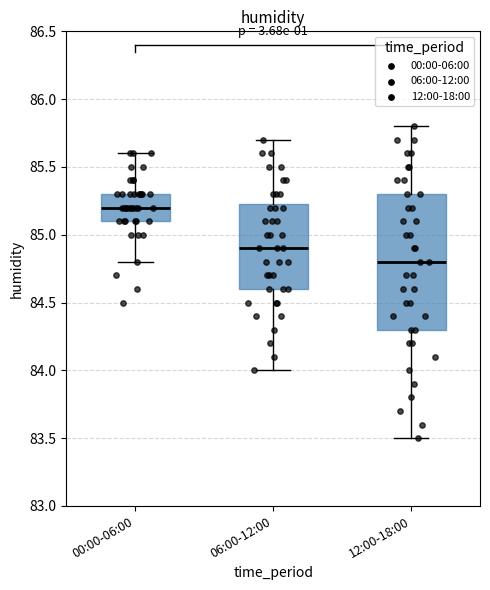

Reading left to right, transcribe this box plot: for each box, give where its median line is, the range the box spans, and where its two whiskers end, as read against the y-axis. The values are not printed on the chart, so give them approximately, as read against the axis.

00:00-06:00: median 85.20, box 85.10 to 85.30, whiskers 84.80 to 85.60
06:00-12:00: median 84.90, box 84.60 to 85.25, whiskers 84.00 to 85.70
12:00-18:00: median 84.80, box 84.30 to 85.30, whiskers 83.50 to 85.80